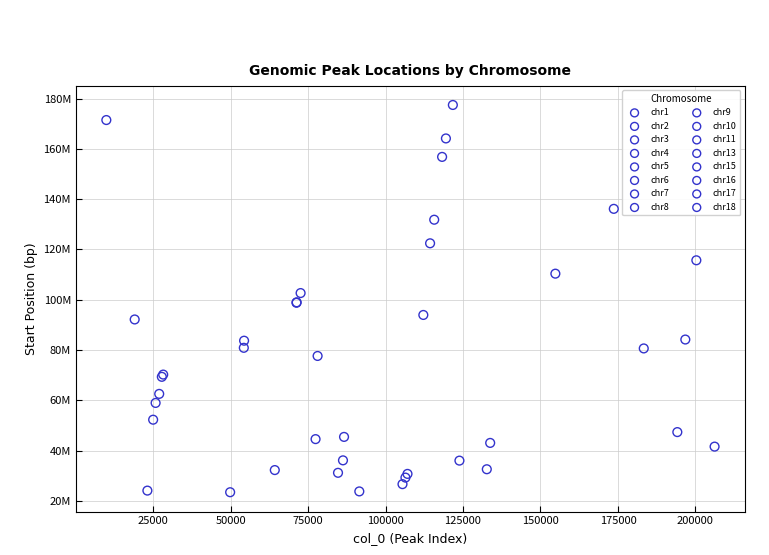

What are all the series names shown in the legend?

chr1, chr2, chr3, chr4, chr5, chr6, chr7, chr8, chr9, chr10, chr11, chr13, chr15, chr16, chr17, chr18